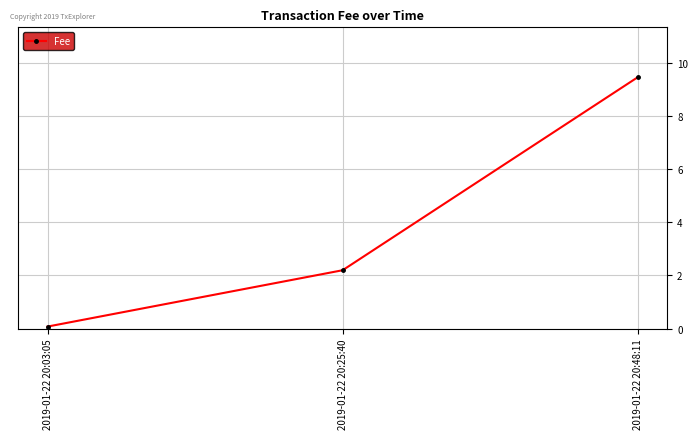

List the labels in order of value, smallest first.

2019-01-22 20:03:05, 2019-01-22 20:25:40, 2019-01-22 20:48:11